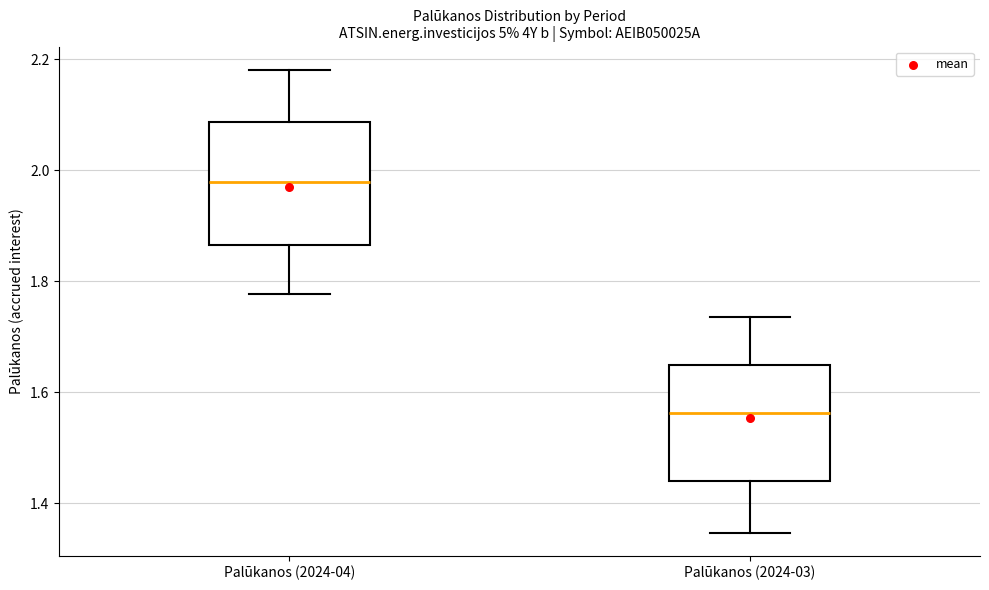

Where does the median line of the box for Palūkanos (2024-03) sit on the y-axis? The values are not printed on the chart, so give them approximately, as read against the axis.

1.56